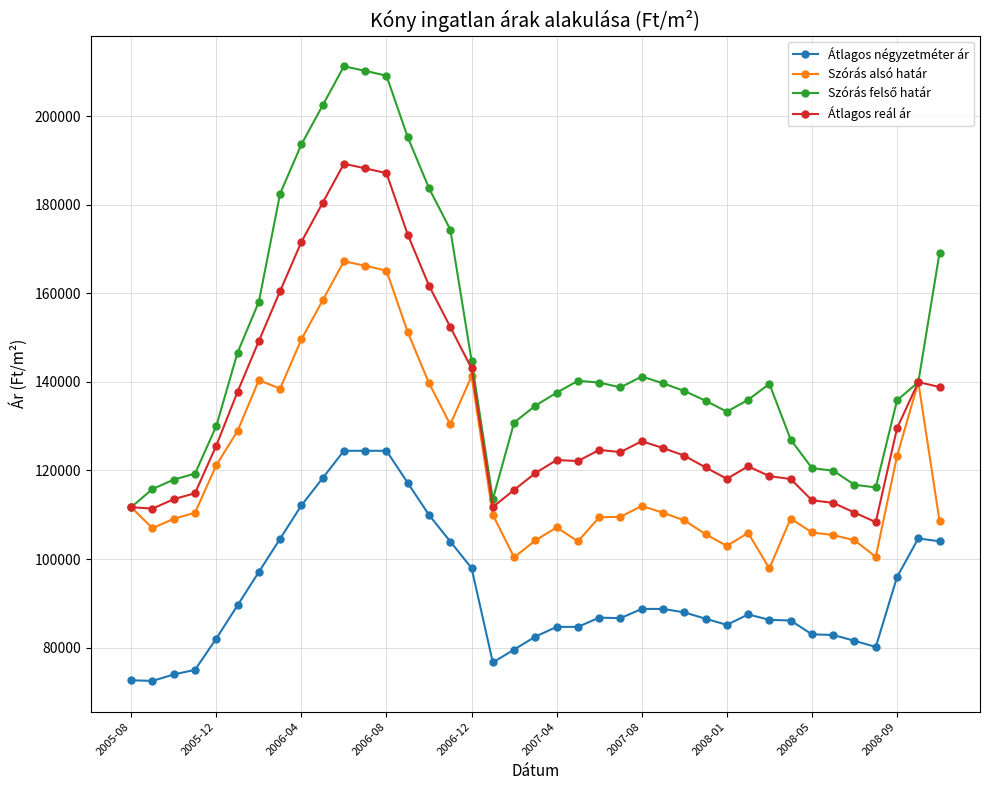

True or false: Átlagos reál ár has more than 0 interior local peaks.

True